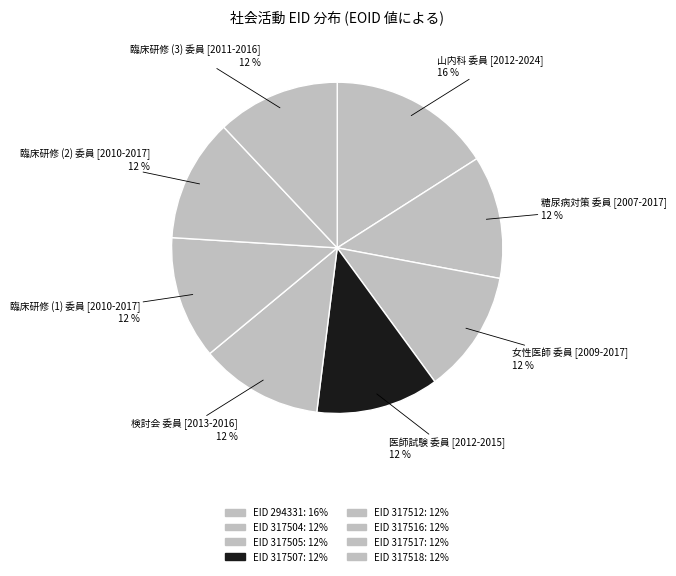

How many segments does this pie chart have?

8